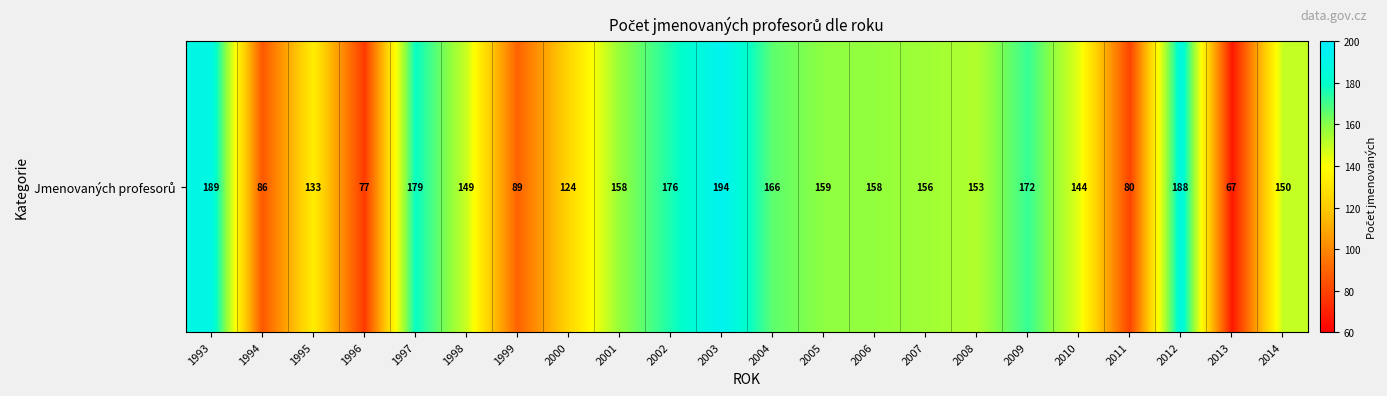

Rank the categories by value from lowest to highest.

2013, 1996, 2011, 1994, 1999, 2000, 1995, 2010, 1998, 2014, 2008, 2007, 2001, 2006, 2005, 2004, 2009, 2002, 1997, 2012, 1993, 2003